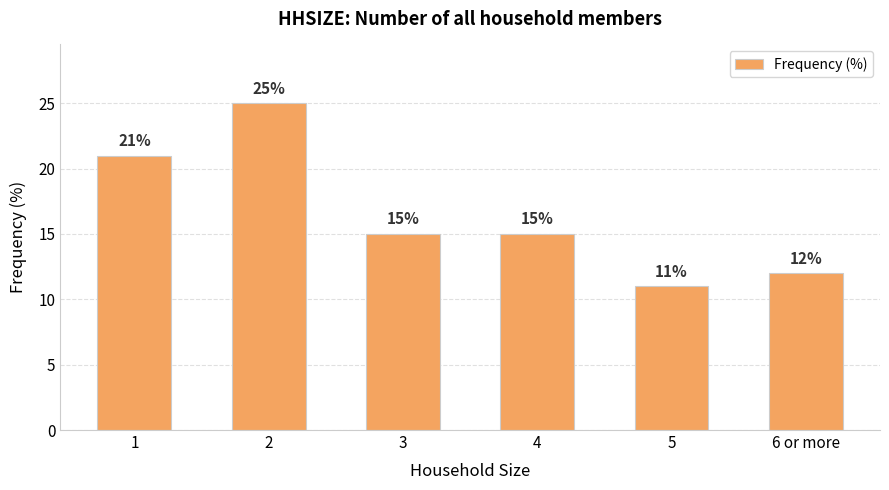

Which has a higher value, 1 or 3?

1